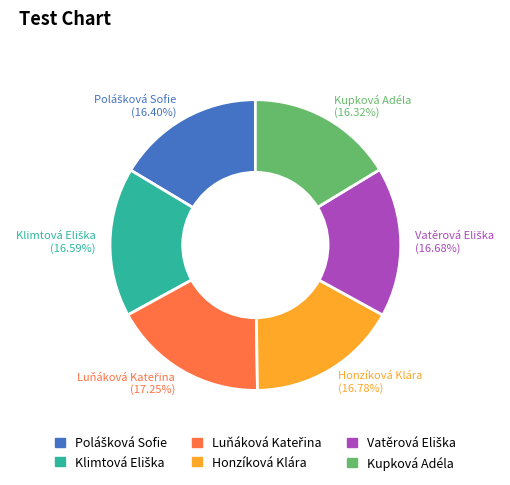

Approximately how many times larger is the value at Honzíková Klára compared to Kupková Adéla?

1.0